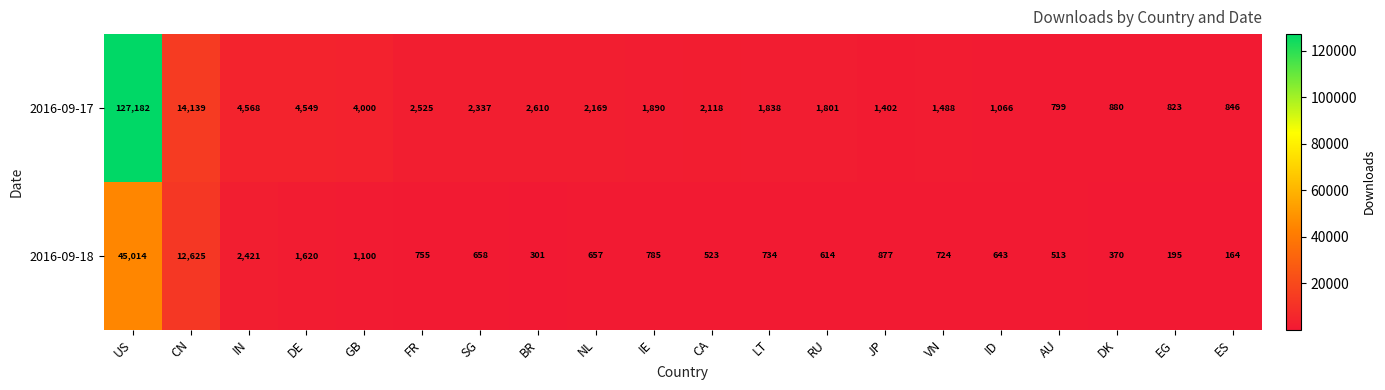

Which series has the largest range (max minus min)?

2016-09-17